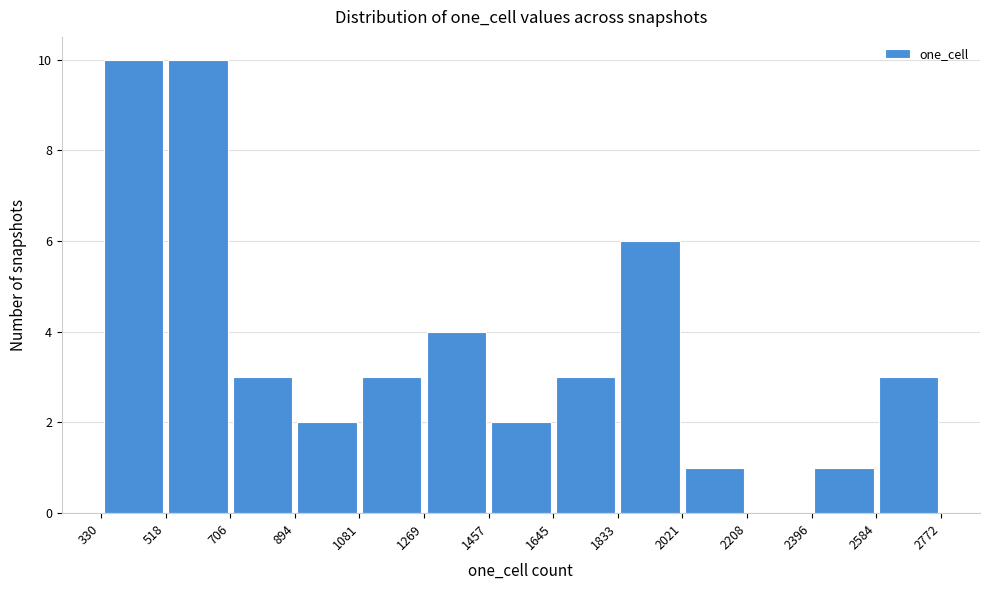

How tall is the bar that spans 2396 to 2584 on the x-axis? The values are not printed on the chart, so give them approximately, as read against the axis.

1